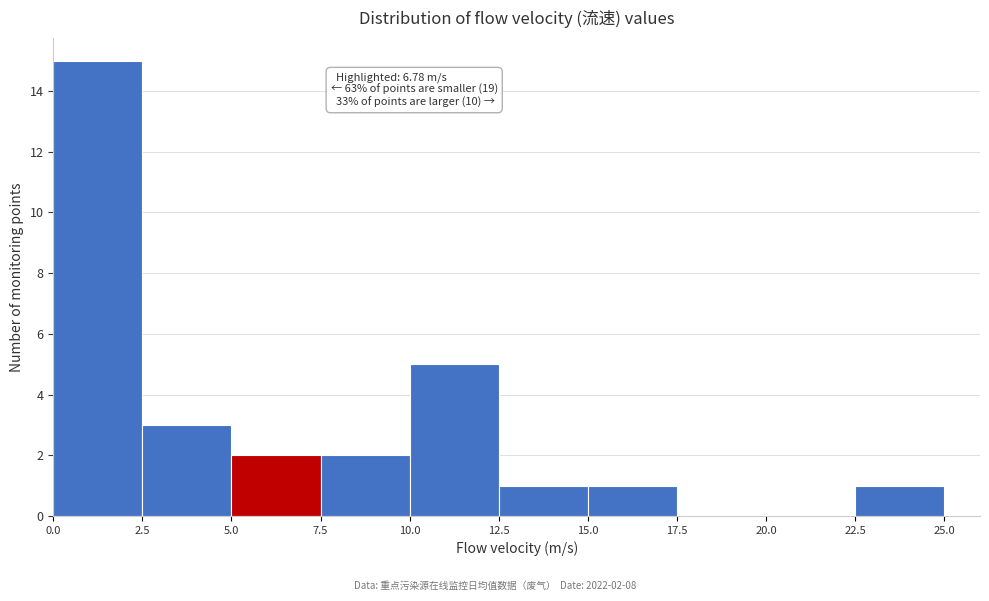

Over which range of the x-axis is the bar tallest?

0.0 to 2.5